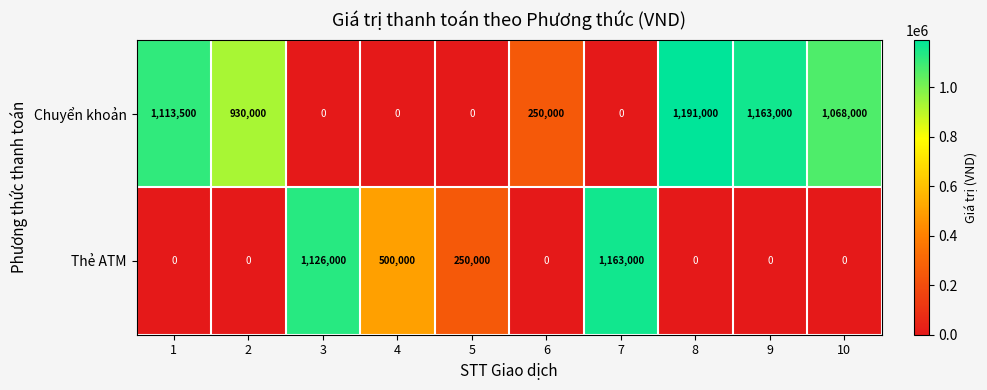

What is the greatest value displayed?

1191000